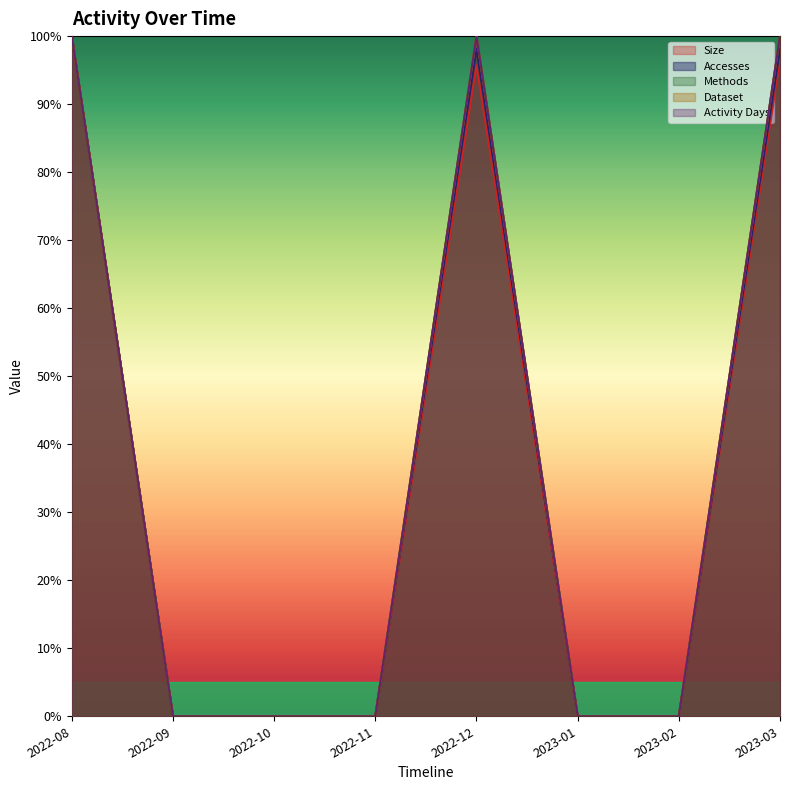

How many lines are shown in the chart?

5